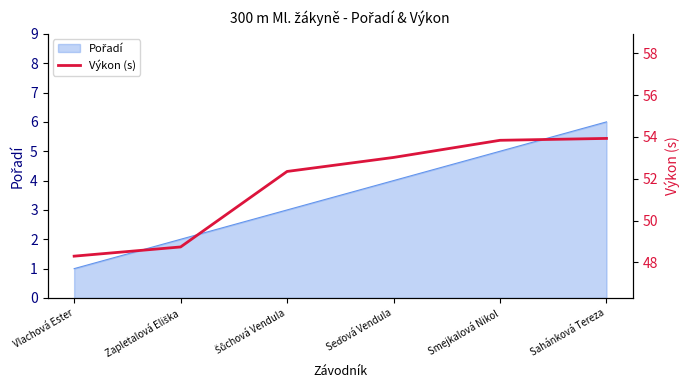

Reading left to right, extract all data points from this chart.

48.3	48.7	52.4	53.0	53.8	53.9